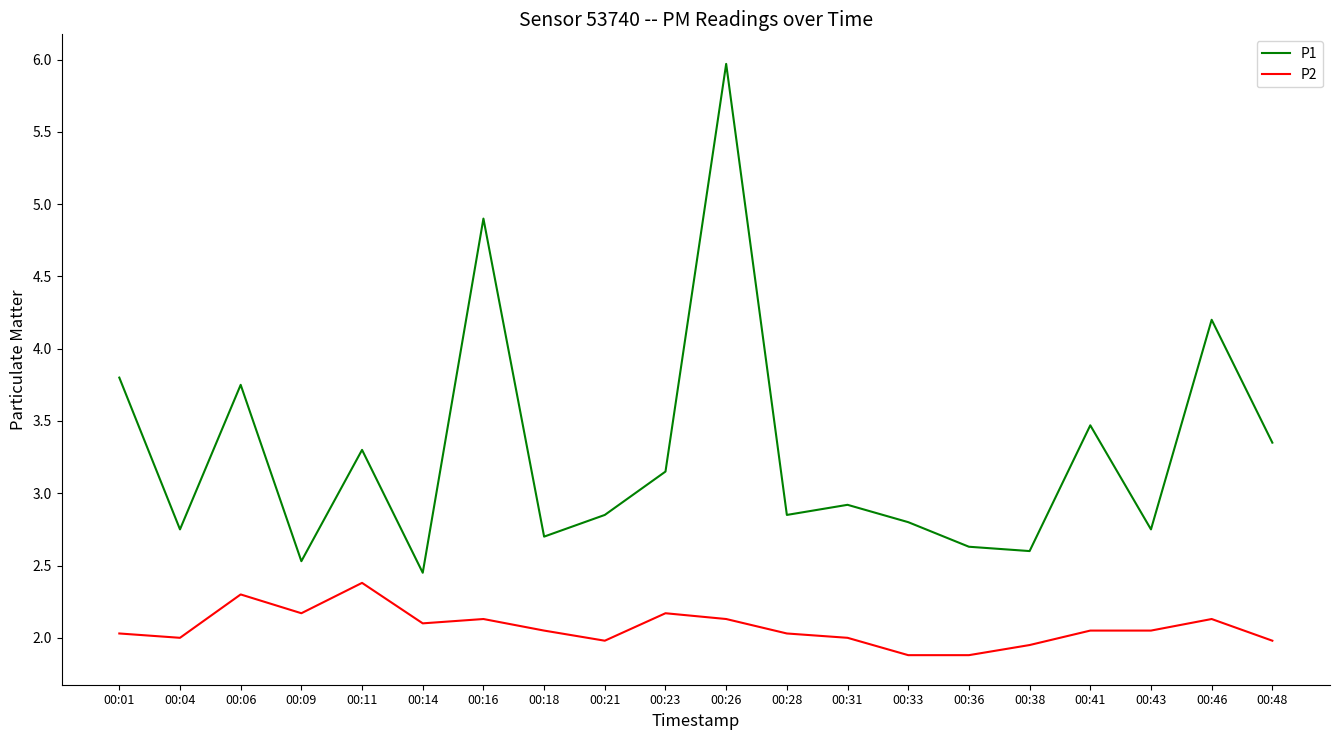

True or false: P2 and P1 intersect in this chart.

False